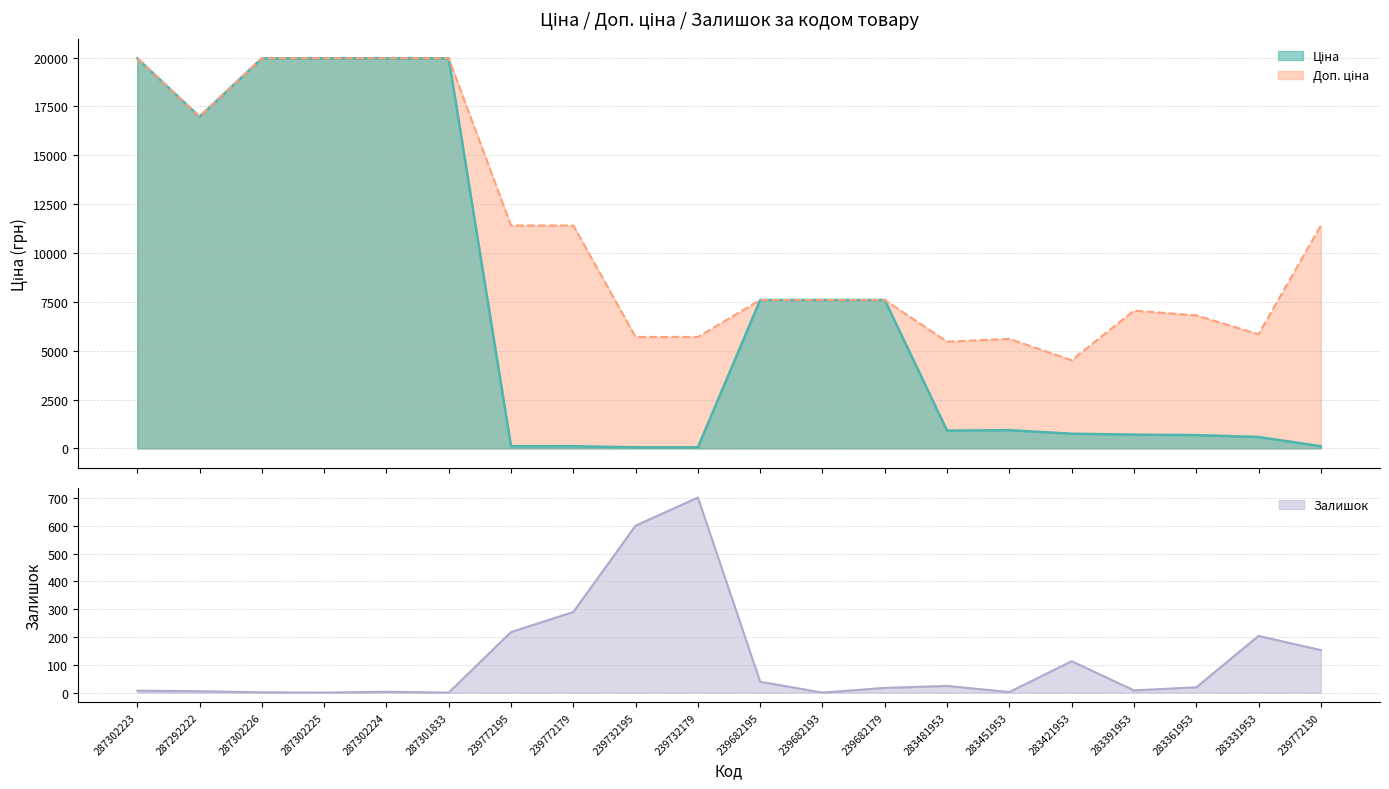

What is the maximum value for Доп. ціна?

19964.2